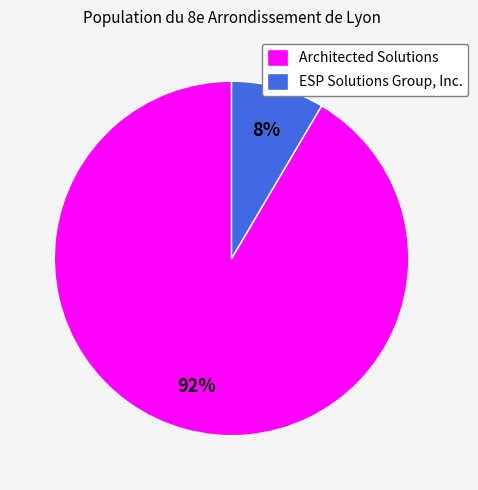

Is it true that ESP Solutions Group, Inc. is 8% of the pie?

True